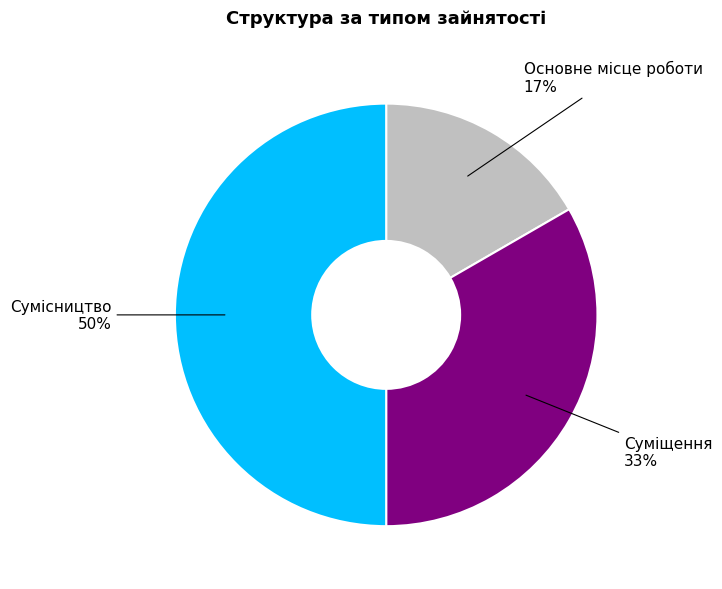

Do Суміщення and Сумісництво together represent more than half of the pie?

Yes